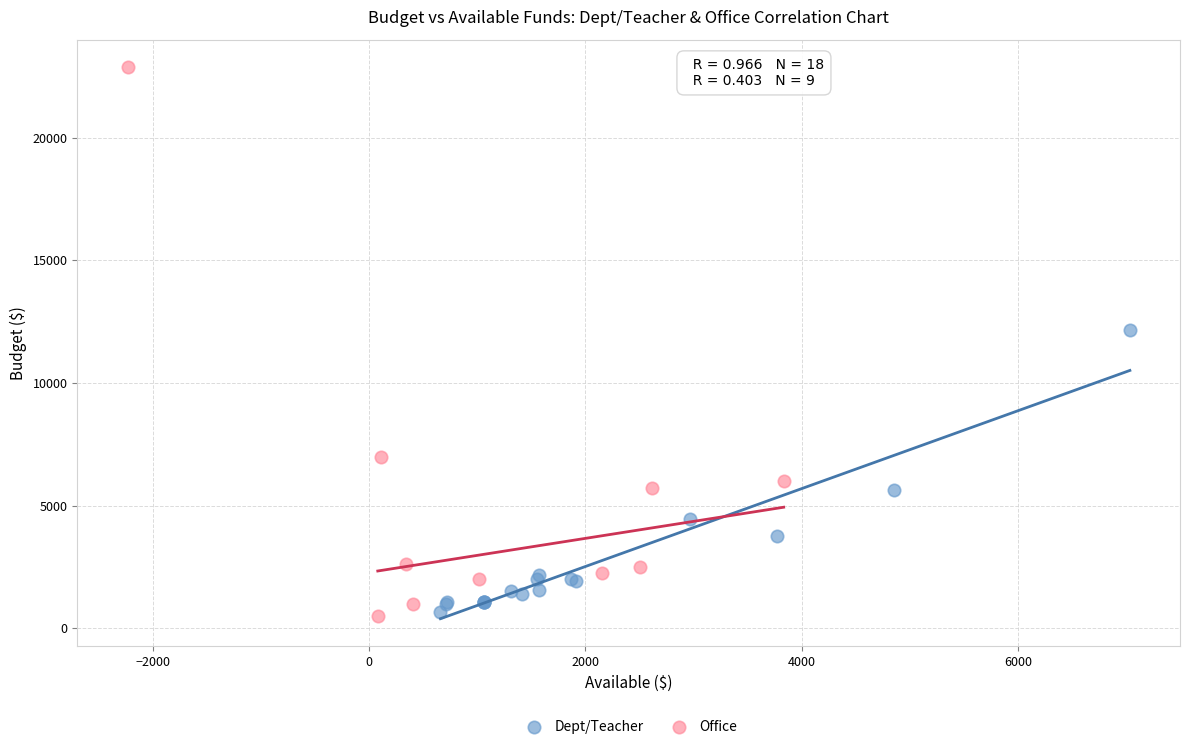

Which series has the largest Y range (max minus min)?

Office